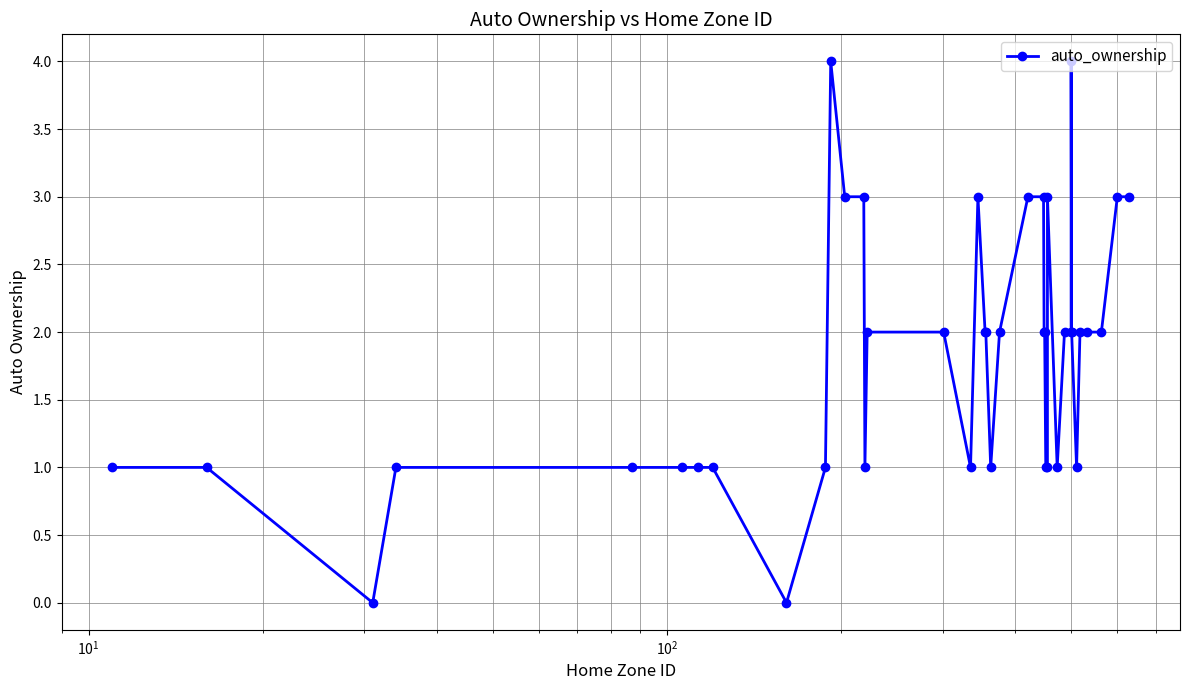

True or false: the data shows 2 at $\mathdefault{10^{3}}$.

False